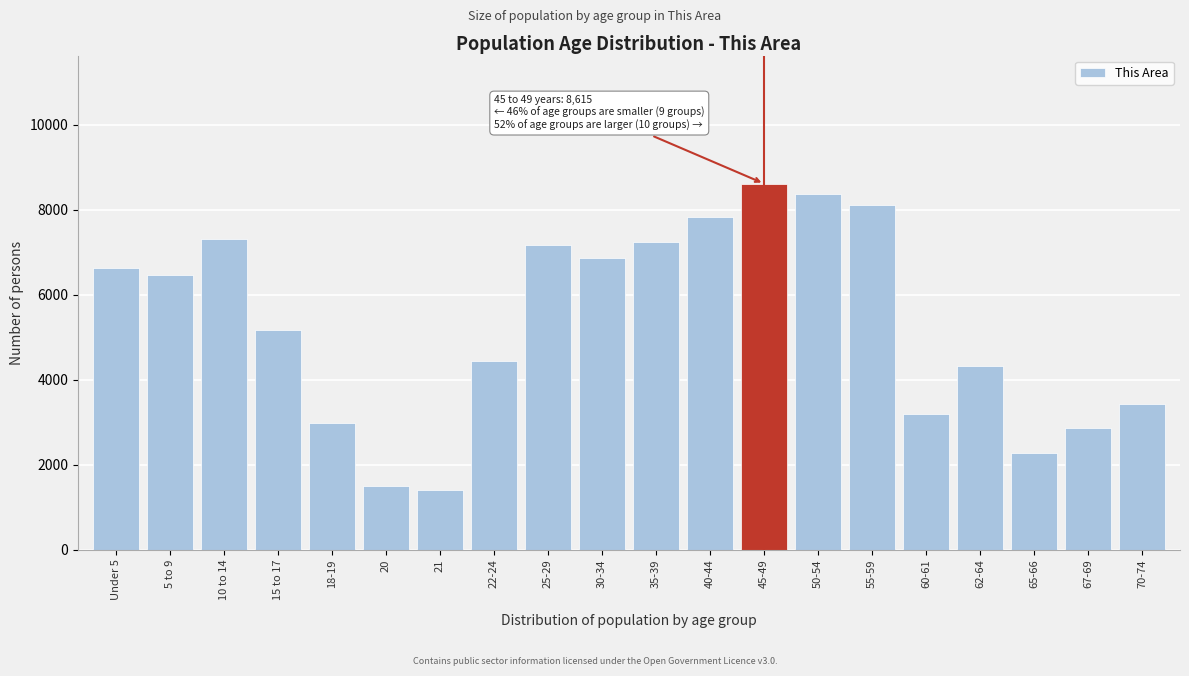

Reading left to right, extract all data points from this chart.

6621	6469	7303	5174	2981	1495	1394	4437	7162	6862	7233	7821	8615	8380	8122	3193	4320	2267	2867	3415